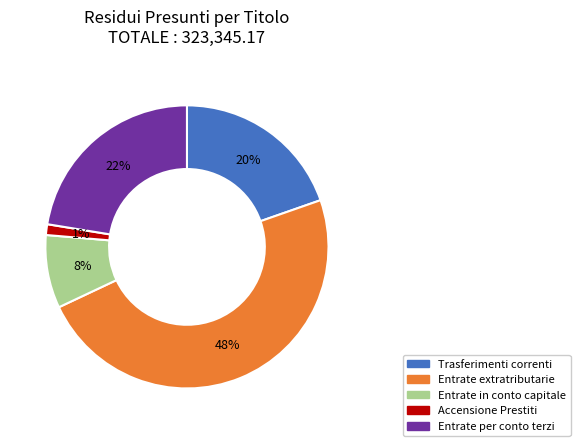

Is there any slice that represents more than half of the pie?

No